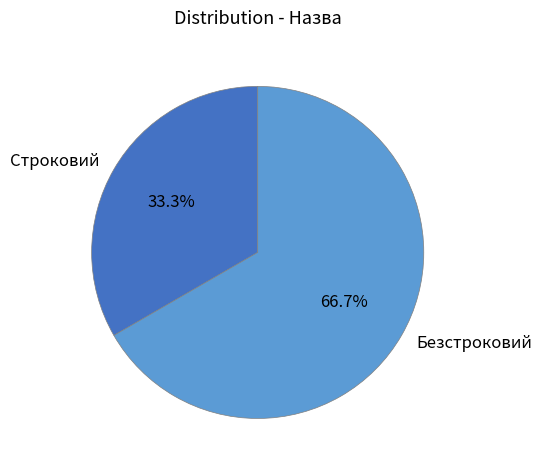

Count the number of slices in the pie.

2